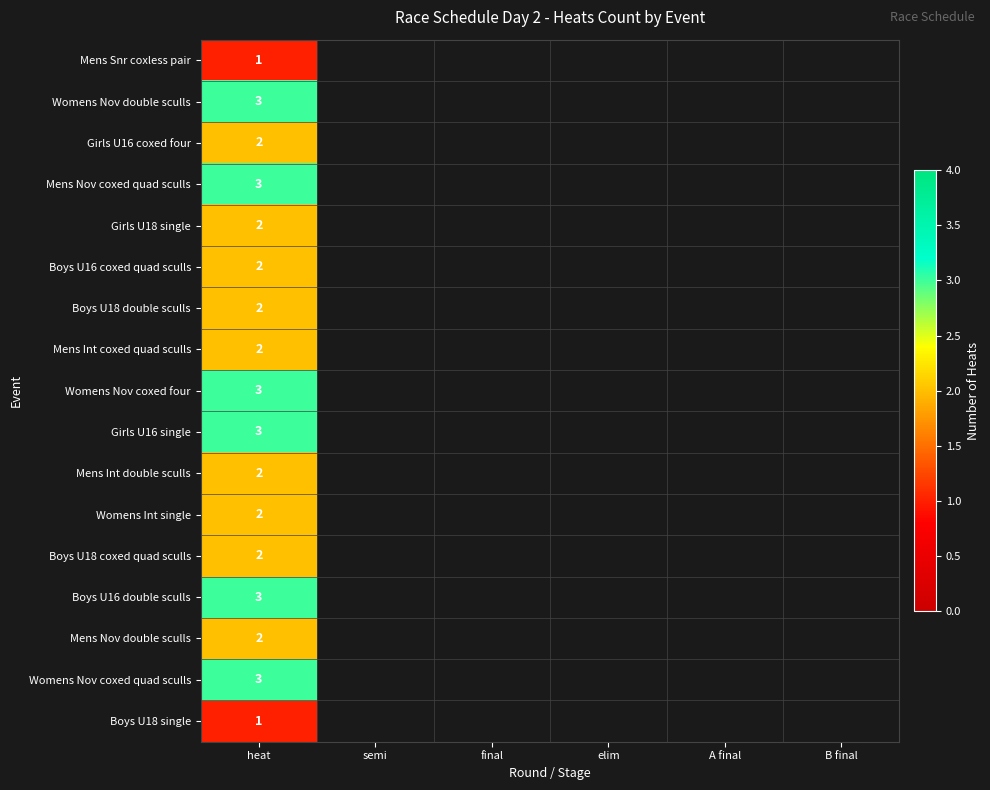

The value of Boys U16 coxed quad sculls at heat is 3. True or false?

False